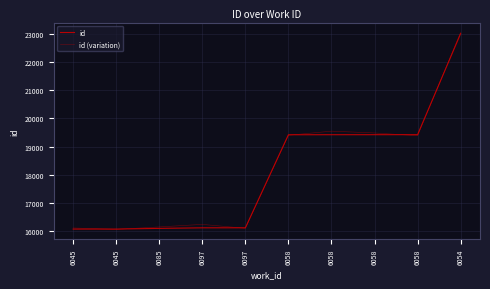

Does the chart have visible grid lines?

Yes